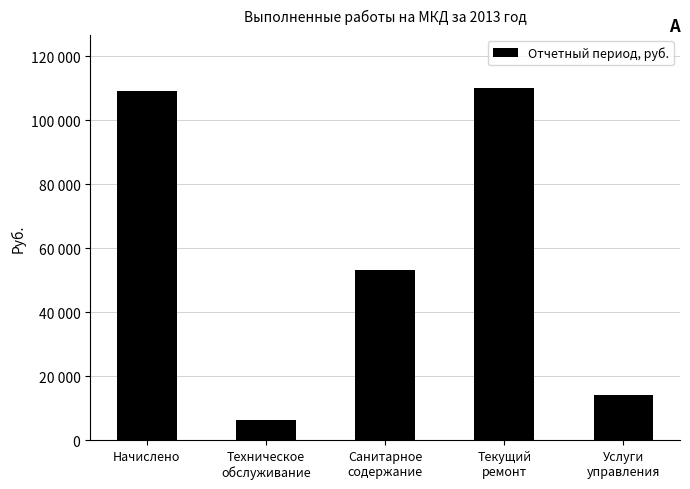

What is the sum of the values at Начислено and Санитарное
содержание?

162266.2